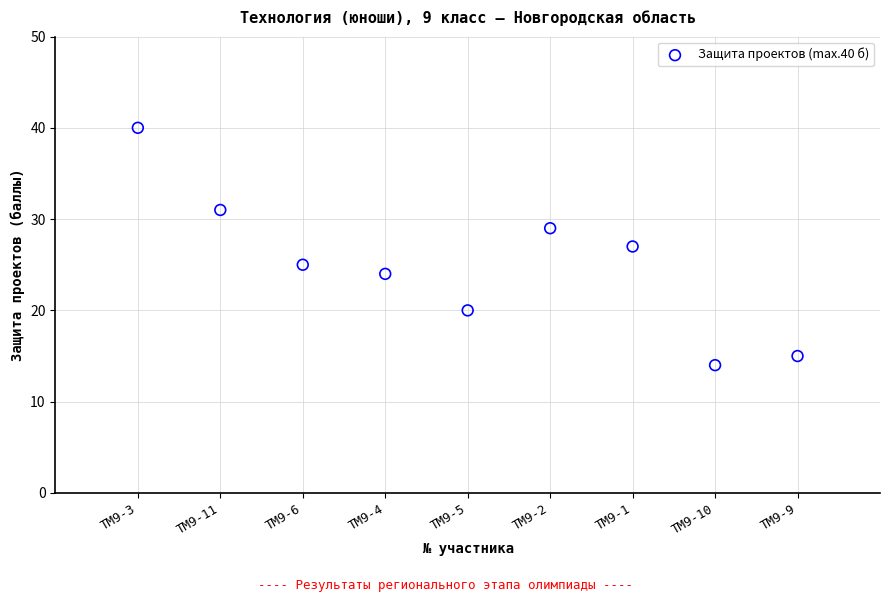

What is the average Y value?

25